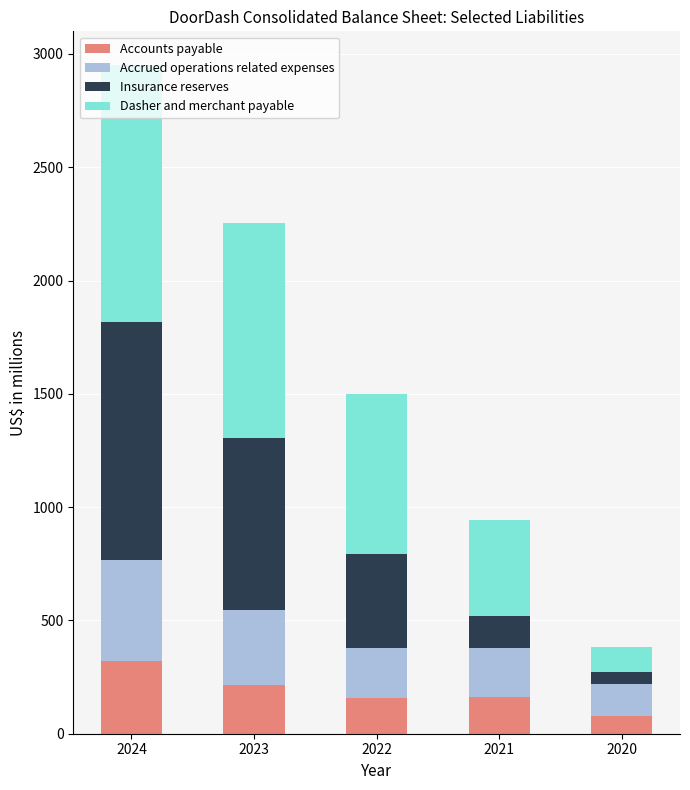

What is the minimum value for Accounts payable?

80